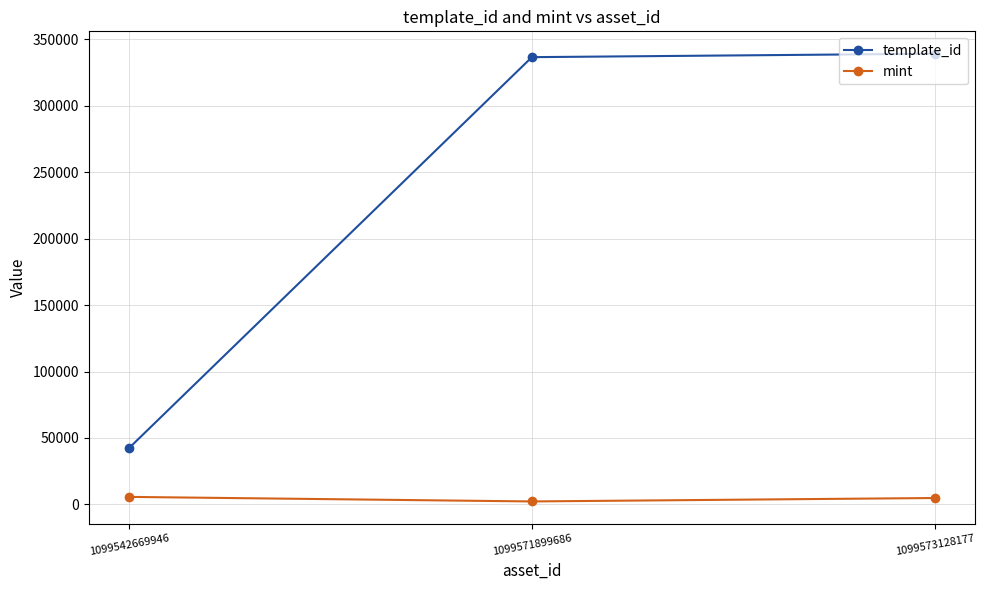

What is the spread (max minus min) of values at 1099542669946?

36749